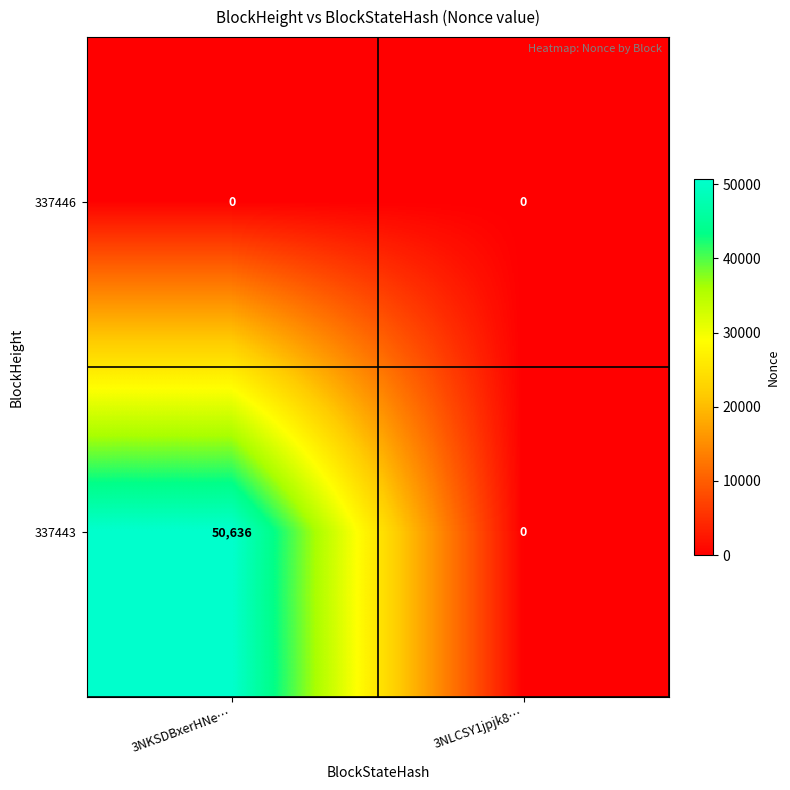

Reading left to right, what are all the values shown in this chart?

337446: 3NKSDBxerHNe…=0	3NLCSY1jpjk8…=0
337443: 3NKSDBxerHNe…=50636	3NLCSY1jpjk8…=0